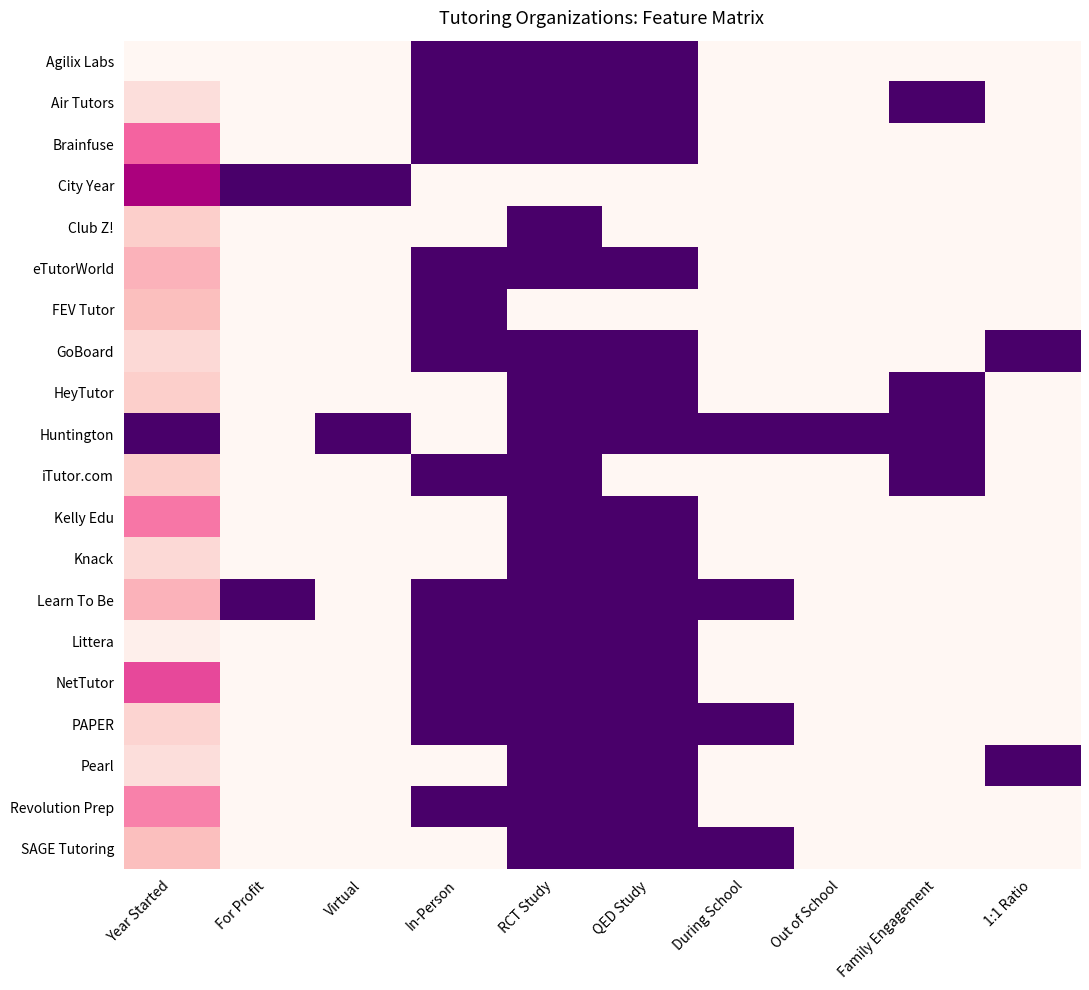

At which category is the sum across all series the highest?

Out of School